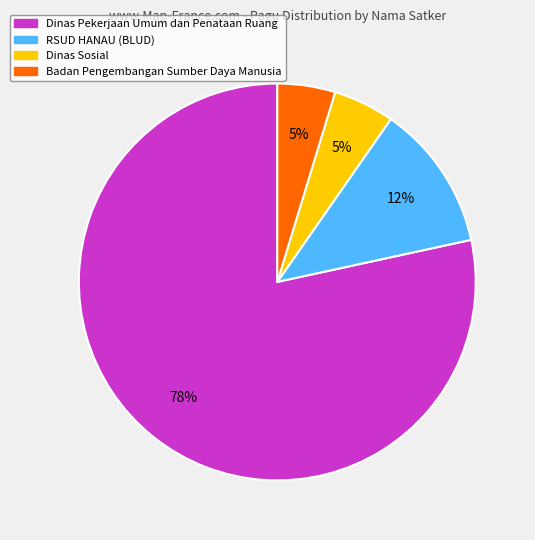

Which category has the biggest portion of the pie?

Dinas Pekerjaan Umum dan Penataan Ruang